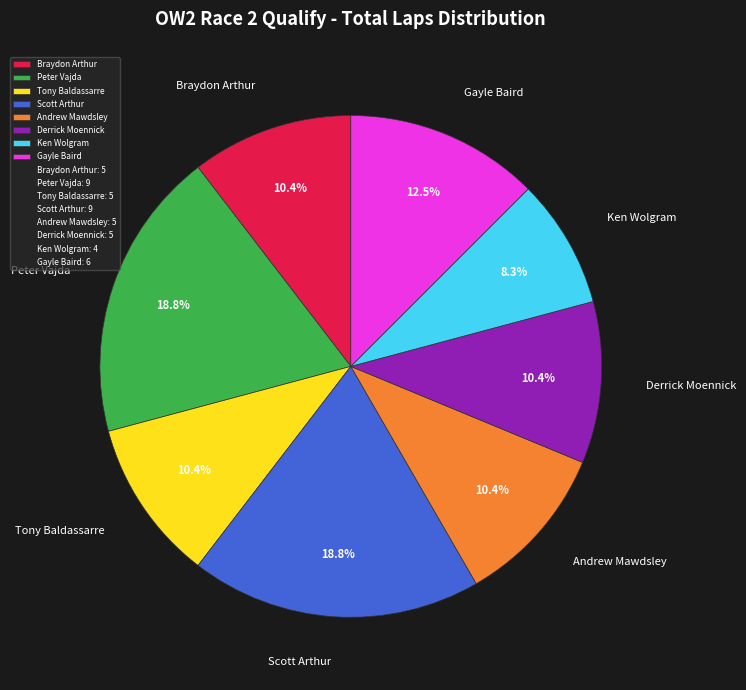

How many segments does this pie chart have?

8